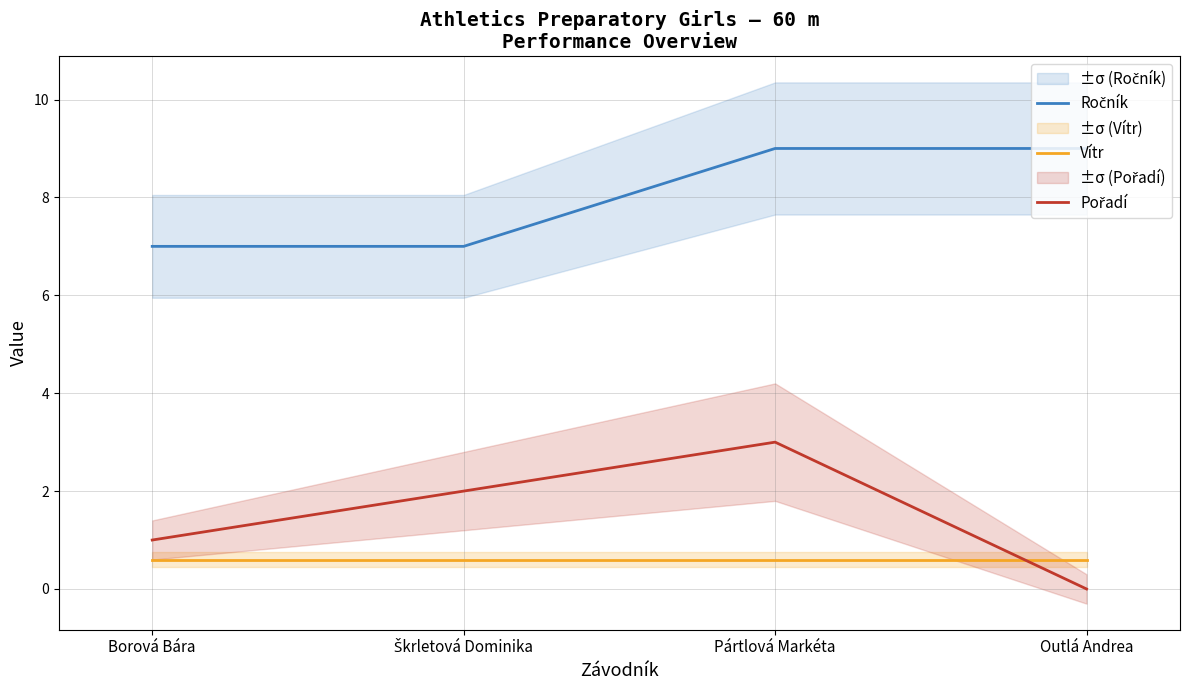

What is the difference between the maximum and minimum values in the Ročník series?

2.0